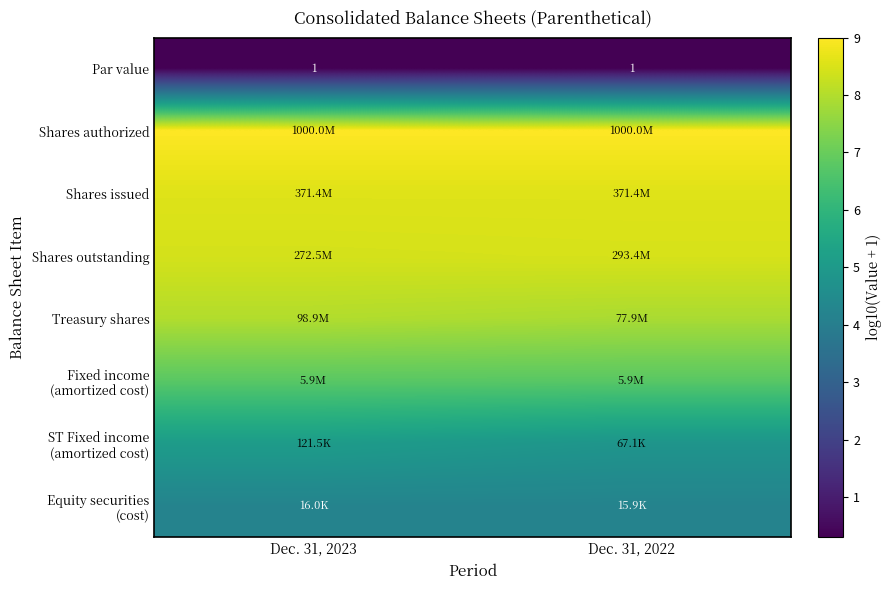

Which has a higher value, Dec. 31, 2023 or Dec. 31, 2022?

Dec. 31, 2023